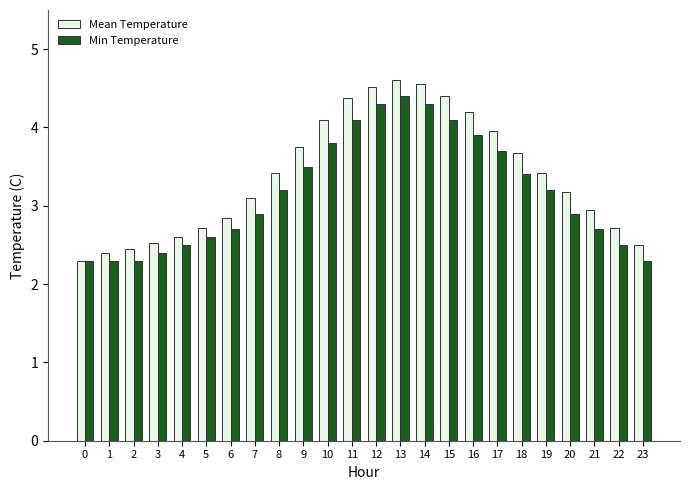

How many categories are shown in the chart?

24